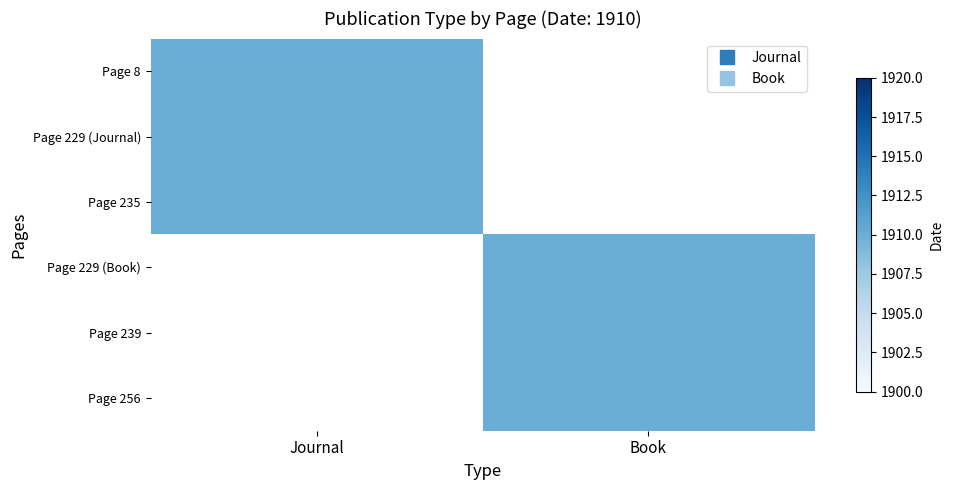

What value does the Book series have at Page 256, to the nearest 50?

1900